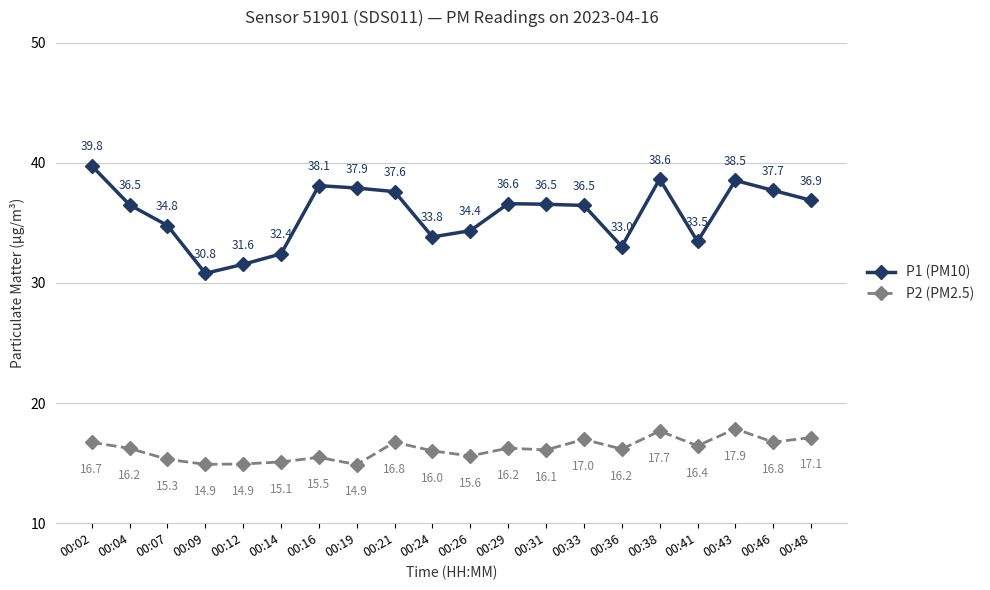

True or false: P2 (PM2.5) and P1 (PM10) cross at least once.

False